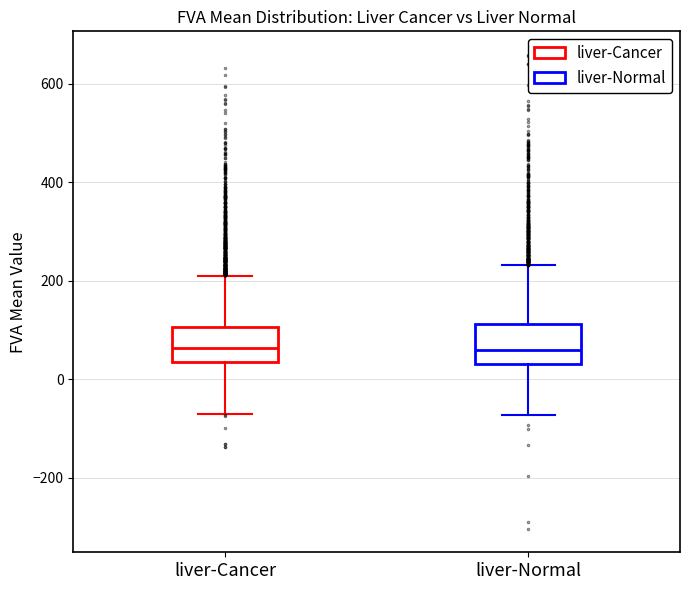

Where does the median line of the box for liver-Cancer sit on the y-axis? The values are not printed on the chart, so give them approximately, as read against the axis.

60